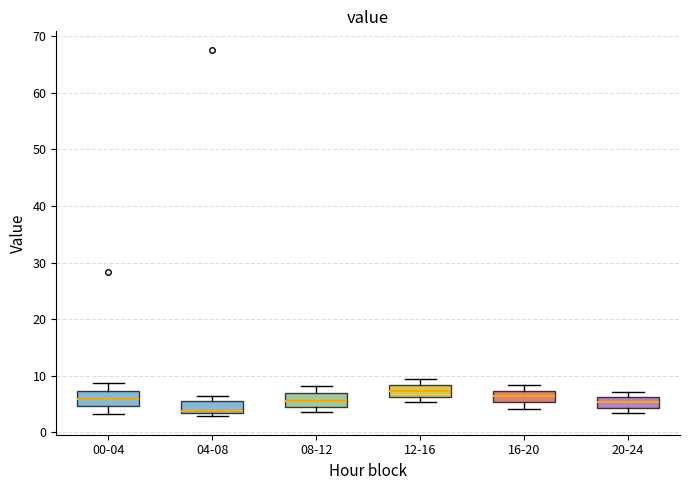

Reading left to right, transcribe this box plot: for each box, give where its median line is, the range the box spans, and where its two whiskers end, as read against the y-axis. The values are not printed on the chart, so give them approximately, as read against the axis.

00-04: median 6, box 5 to 7, whiskers 3 to 9
04-08: median 4, box 3 to 6, whiskers 3 (just below the box's lower edge) to 6 (just above the box's upper edge)
08-12: median 6, box 4 to 7, whiskers 4 (just below the box's lower edge) to 8
12-16: median 7, box 6 to 8, whiskers 5 to 9
16-20: median 6, box 5 to 7, whiskers 4 to 8
20-24: median 5, box 4 to 6, whiskers 4 (just below the box's lower edge) to 7